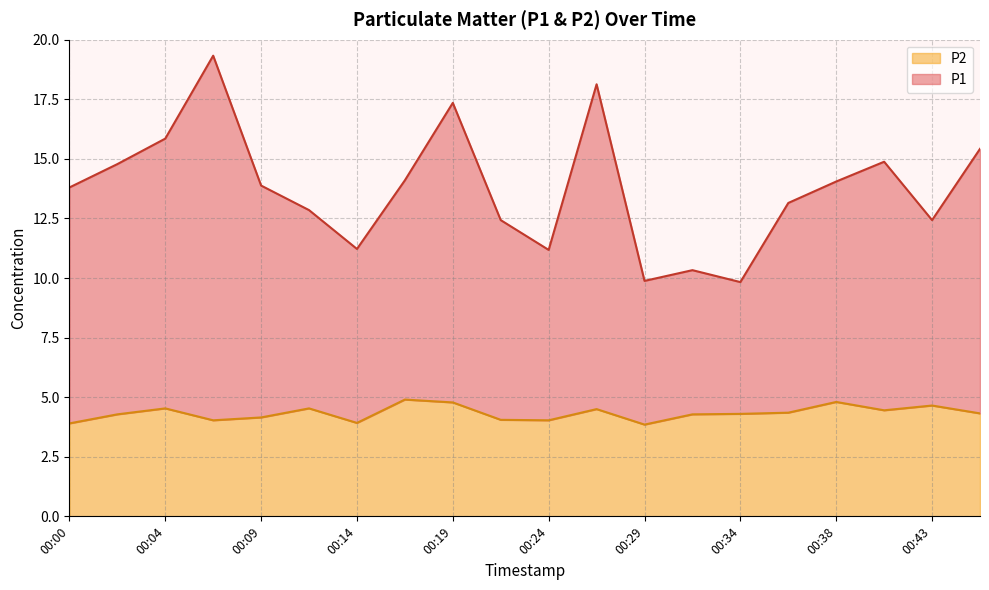

How many interior local valleys does the P1 series have?

5